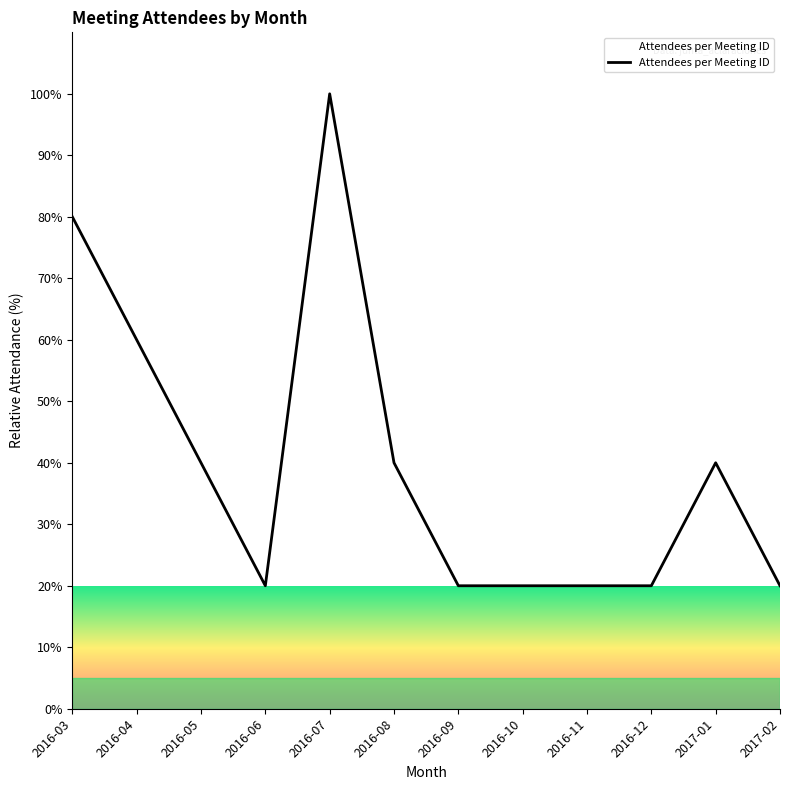

What is the smallest value displayed?

20